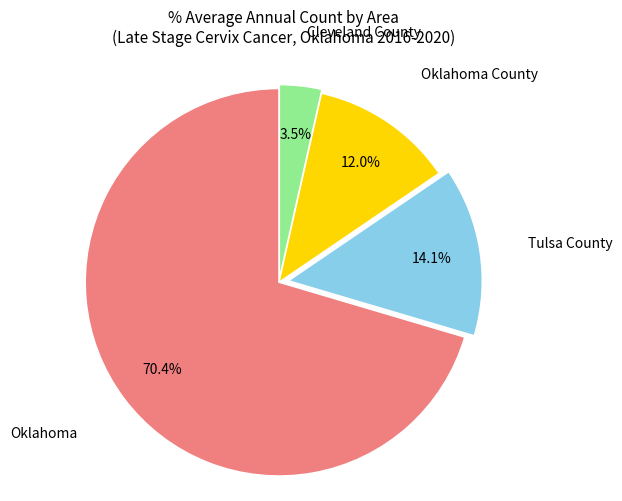

True or false: Tulsa County accounts for 14% of the total.

True